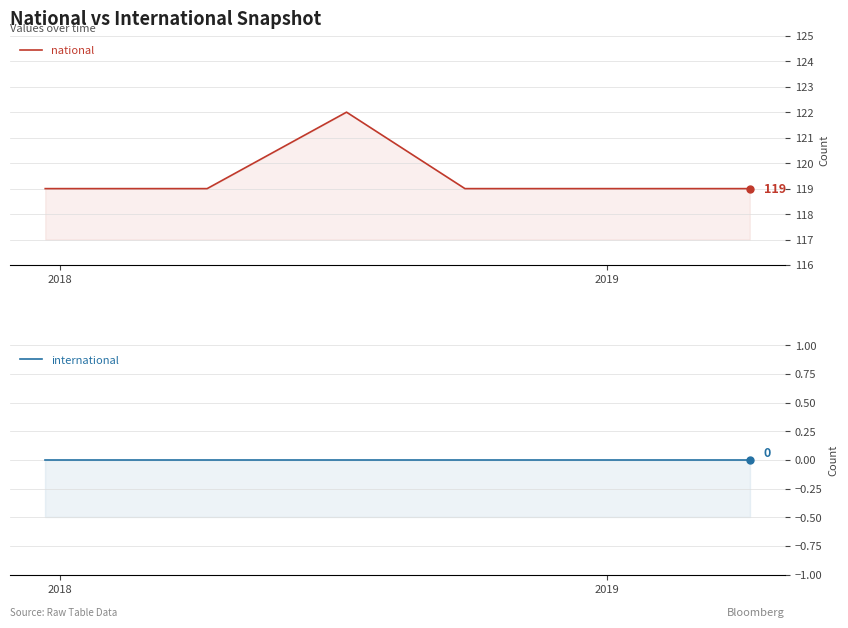

At how many categories does at least one series exceed 37?

6